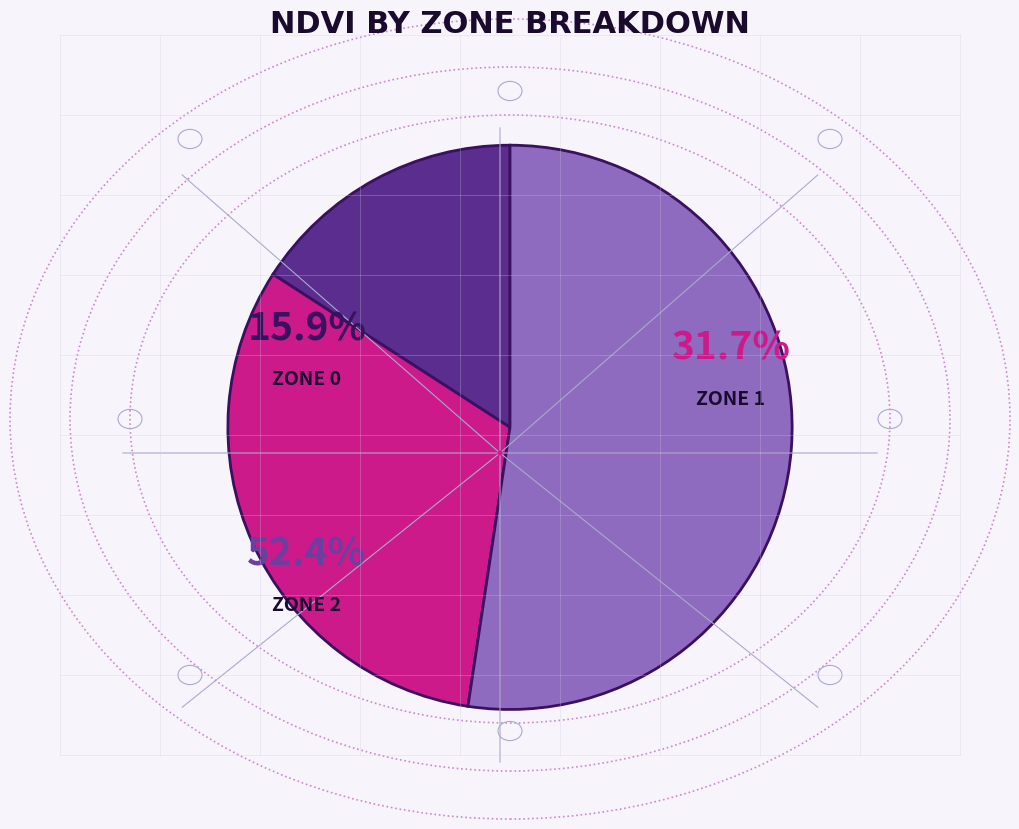

To the nearest percent, what portion does Zone 0 represent?

16%